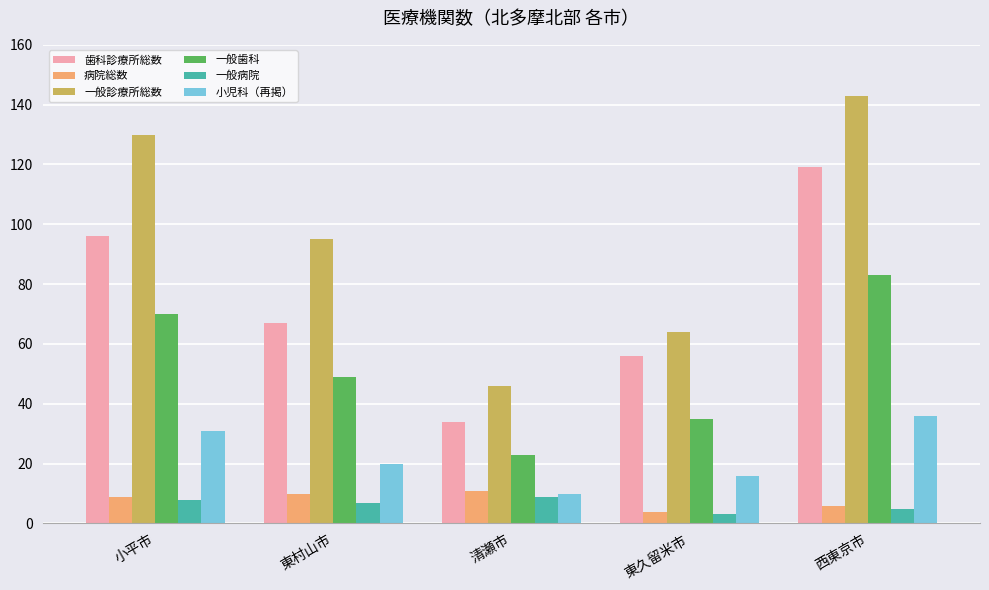

What are all the series names shown in the legend?

歯科診療所総数, 病院総数, 一般診療所総数, 一般歯科, 一般病院, 小児科（再掲）